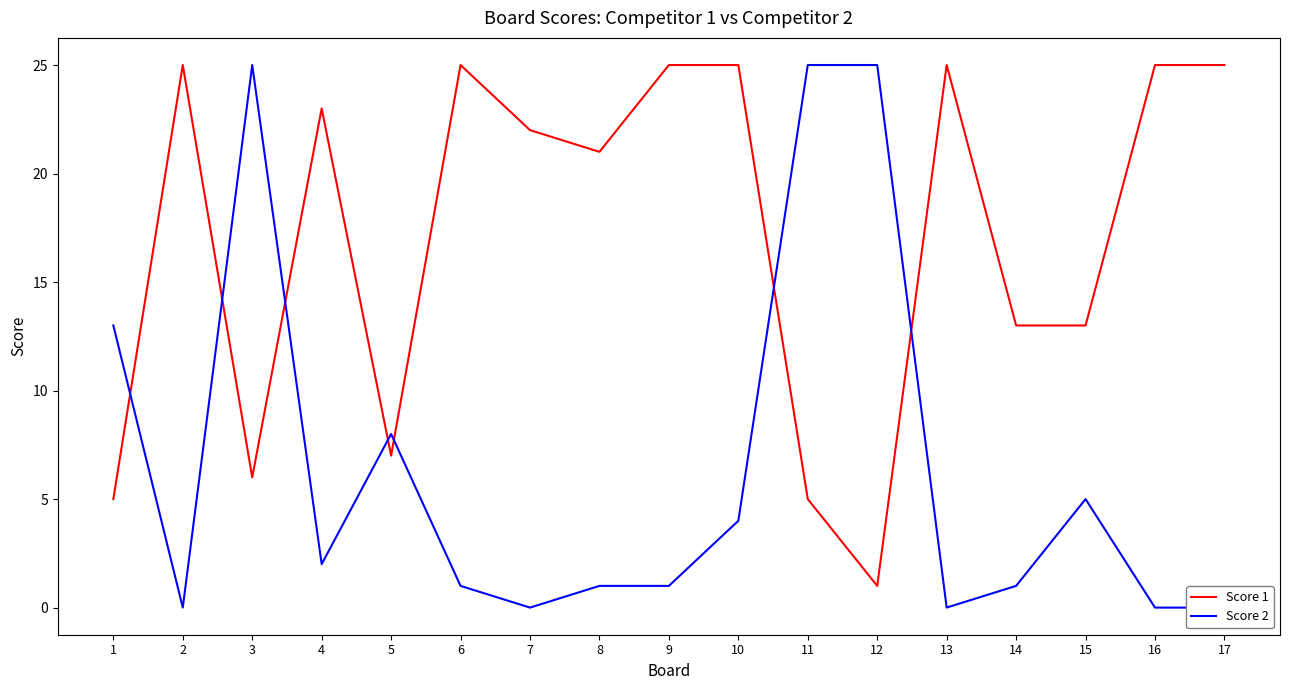

How many data points in Score 1 are less than 22?

8